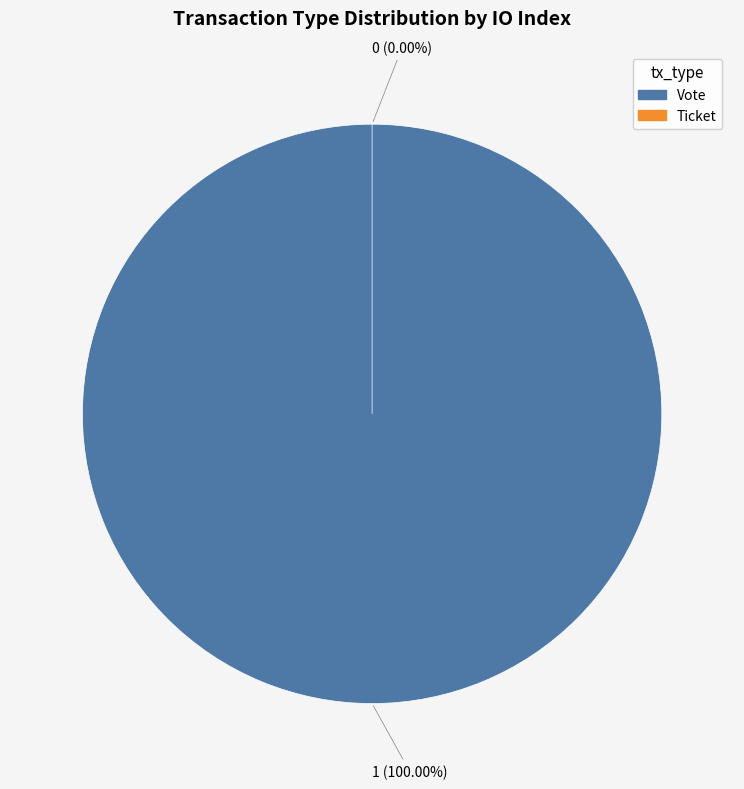

How many slices are in this pie chart?

2